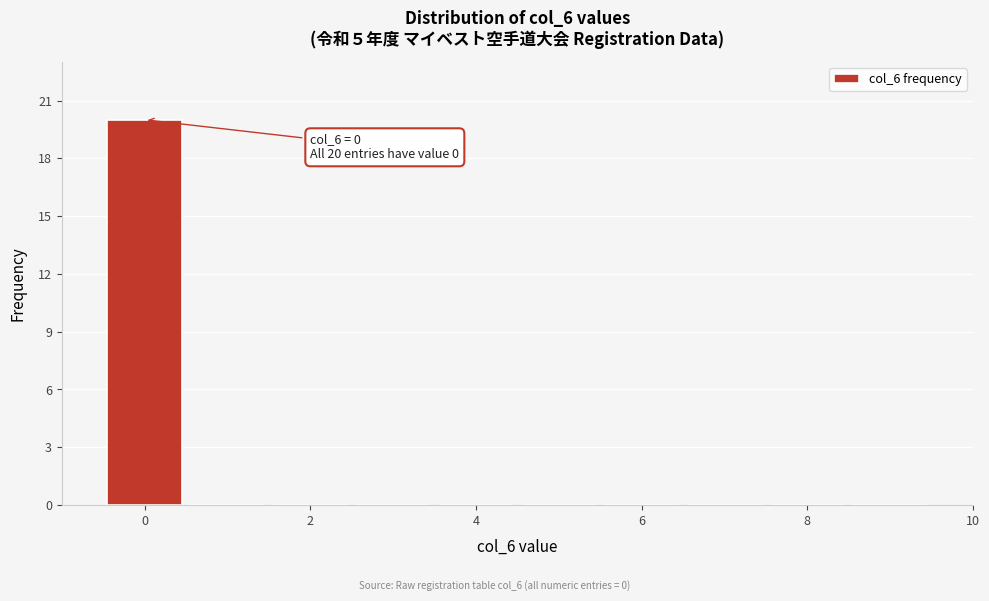

Over which range of the x-axis is the bar tallest?

-0.5 to 0.5